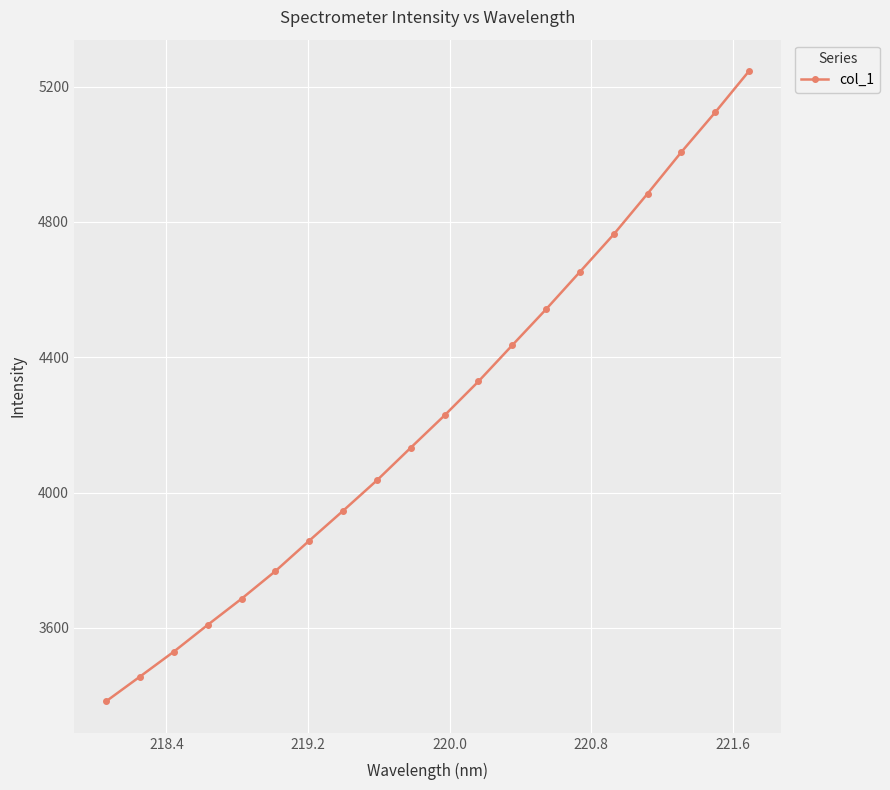

What is the minimum value shown in the chart?

3383.2